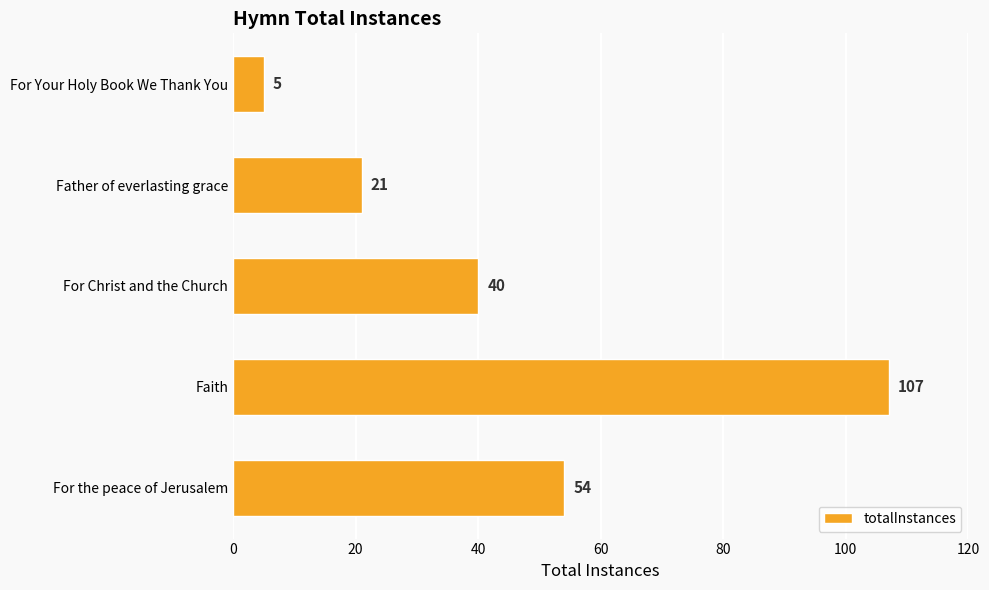

What is the difference between the second highest and minimum values?

49